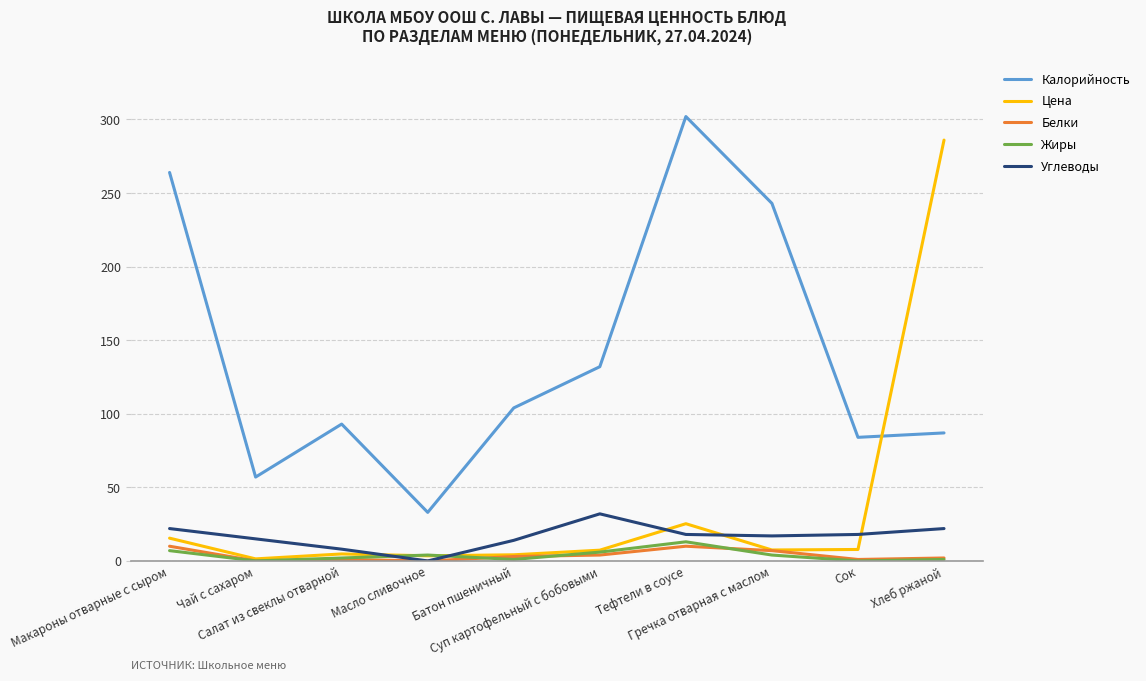

Which series has the largest range (max minus min)?

Цена